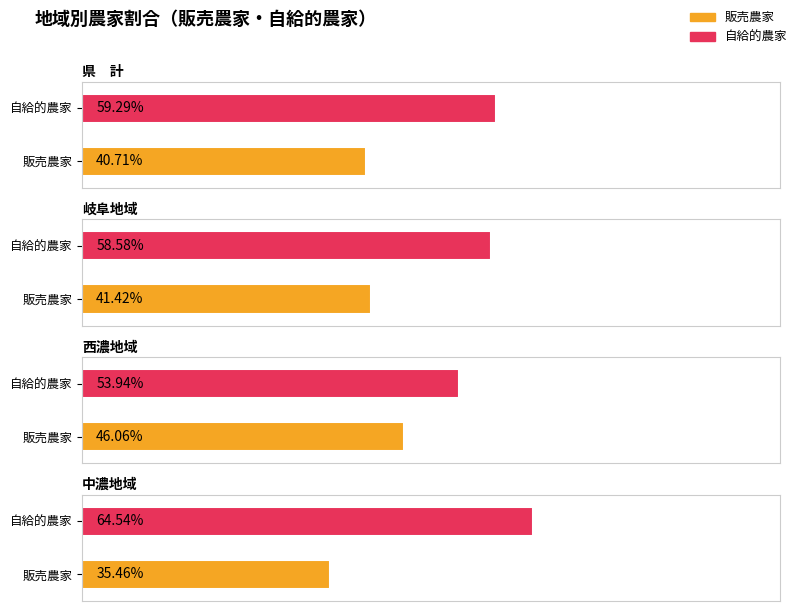

Reading left to right, list all the values displayed in this chart.

販売農家: 40.7	41.4	46.1	35.5
自給的農家: 59.3	58.6	53.9	64.5